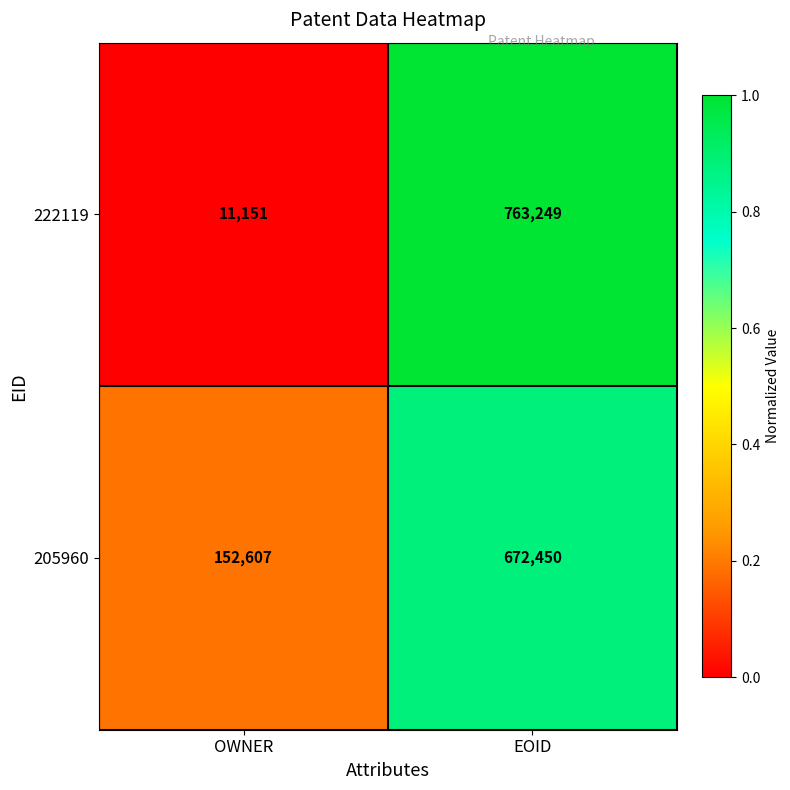

True or false: 222119 has a value of 1086482 at EOID.

False